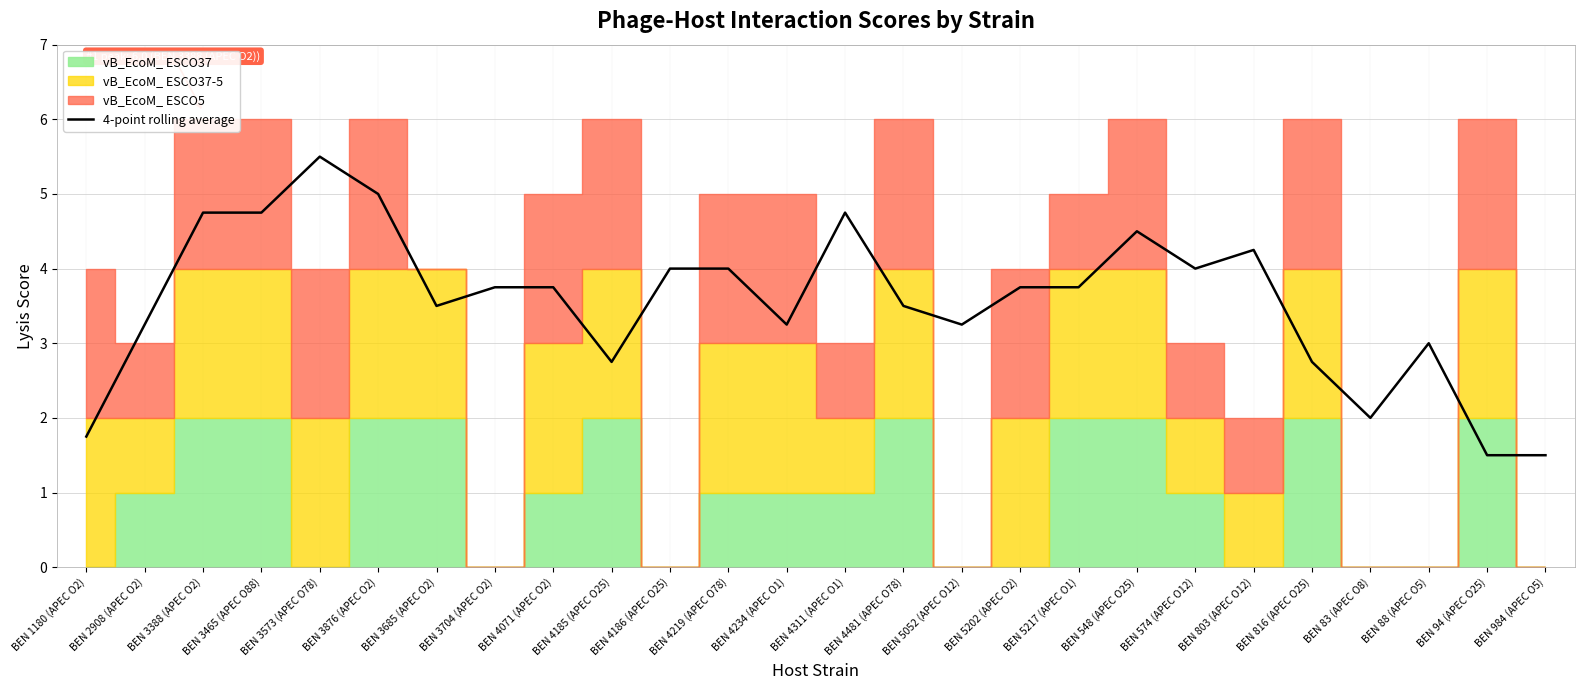

Is it true that the value at BEN 574 (APEC O12) is 4.0?

True